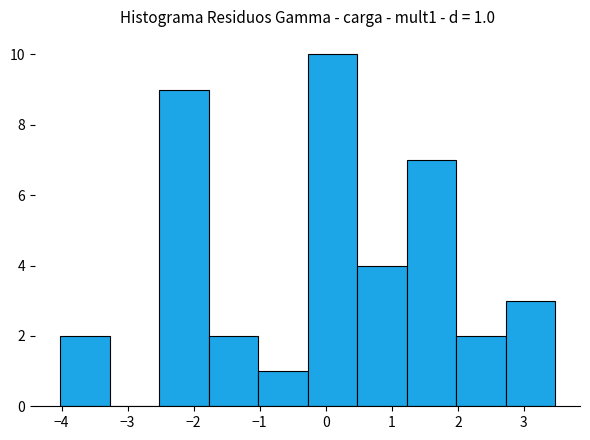

Which range on the x-axis has the tallest bar?

-0.3 to 0.5